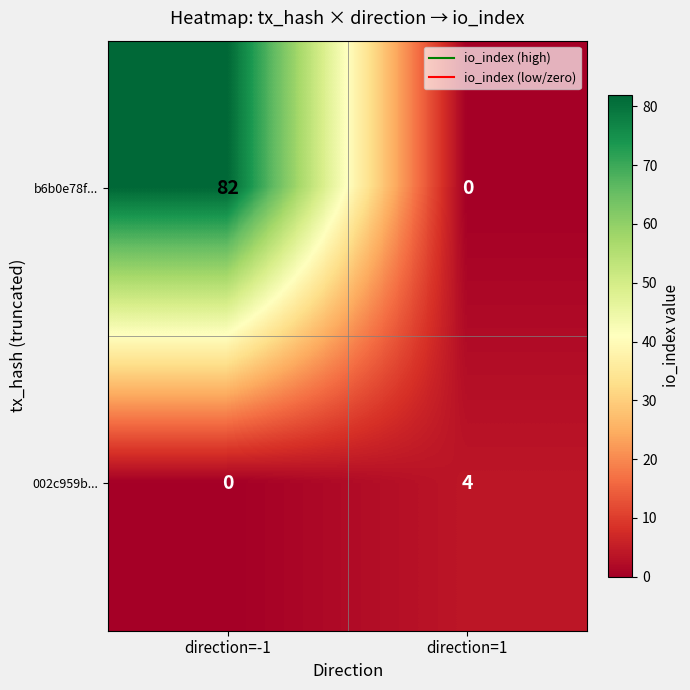

What is the difference between the b6b0e78f... values at direction=-1 and direction=1?

82